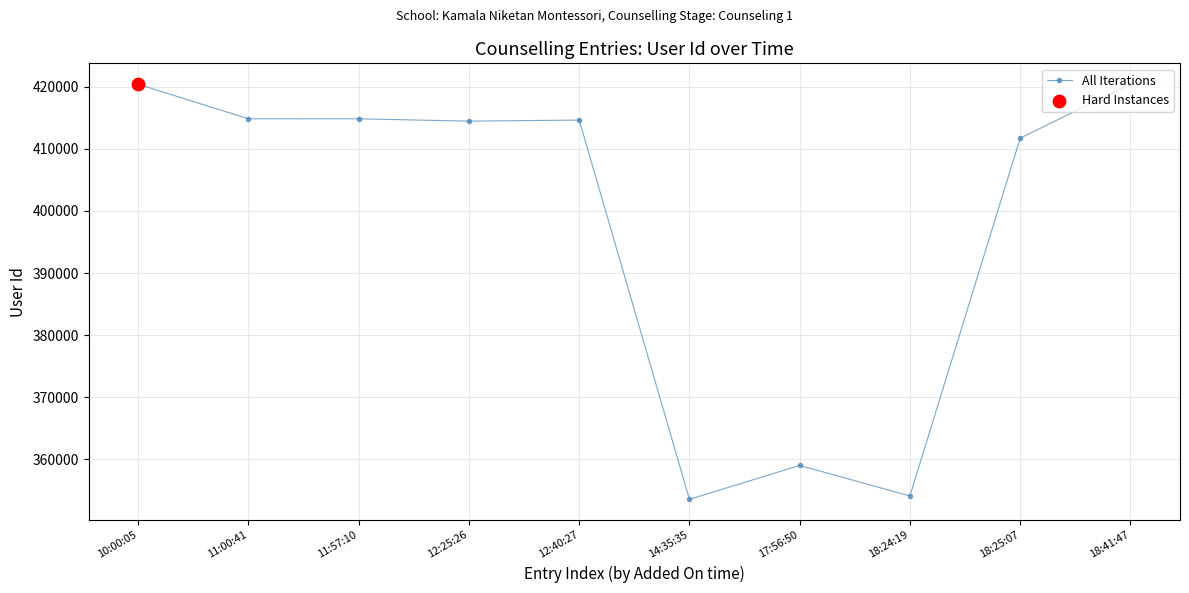

What is the ratio of the value at 14:35:35 to the value at 17:56:50?

1.0